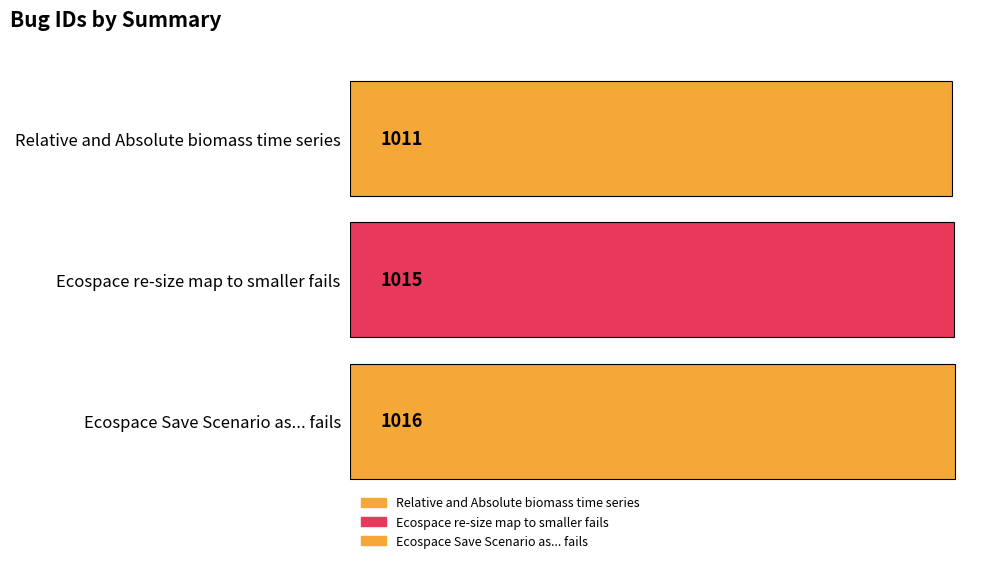

At which category does the chart reach its peak across all series?

Ecospace Save Scenario as... fails